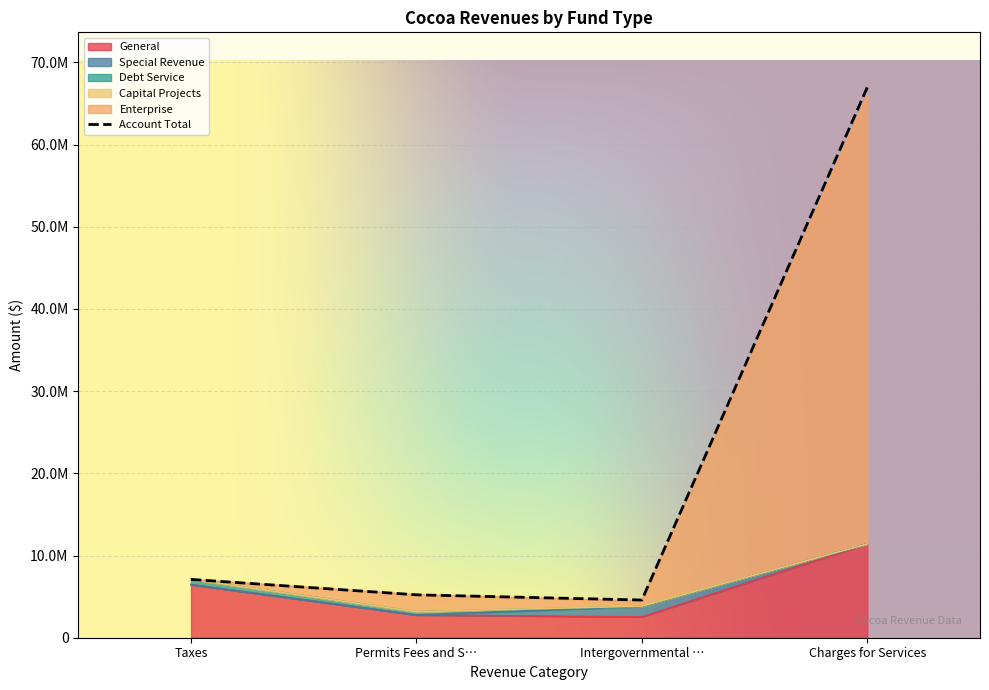

Which series has the largest range (max minus min)?

Enterprise